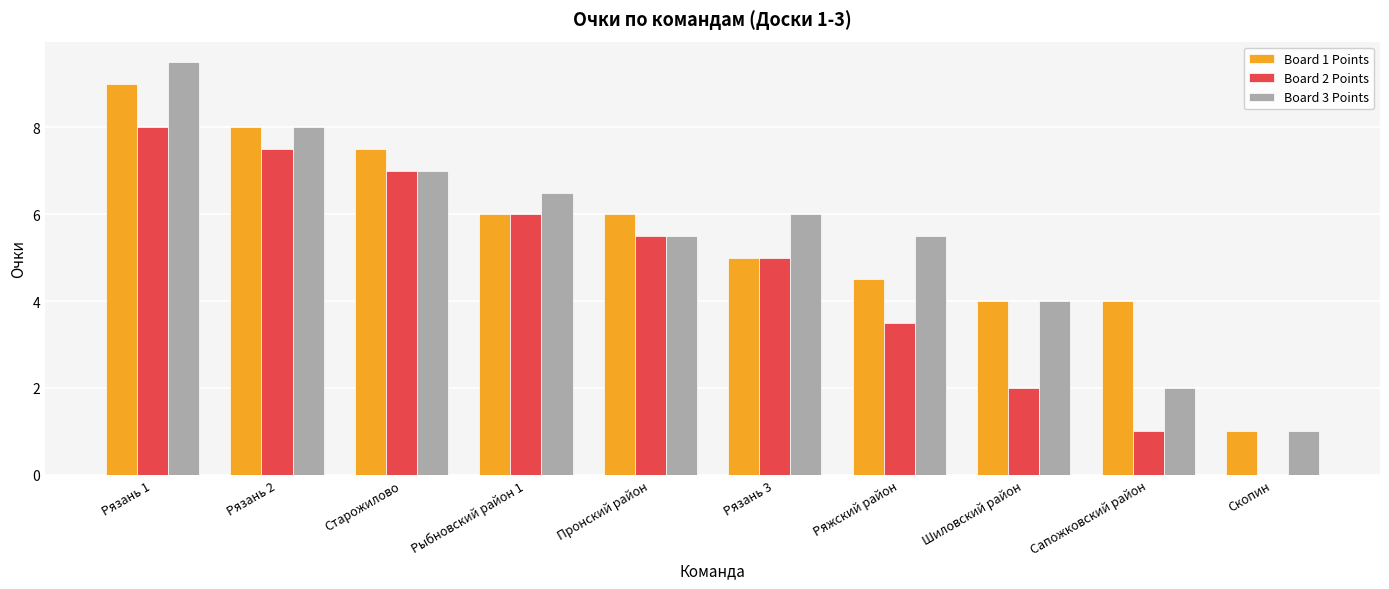

What is the difference between the Board 1 Points values at Ряжский район and Старожилово?

3.0